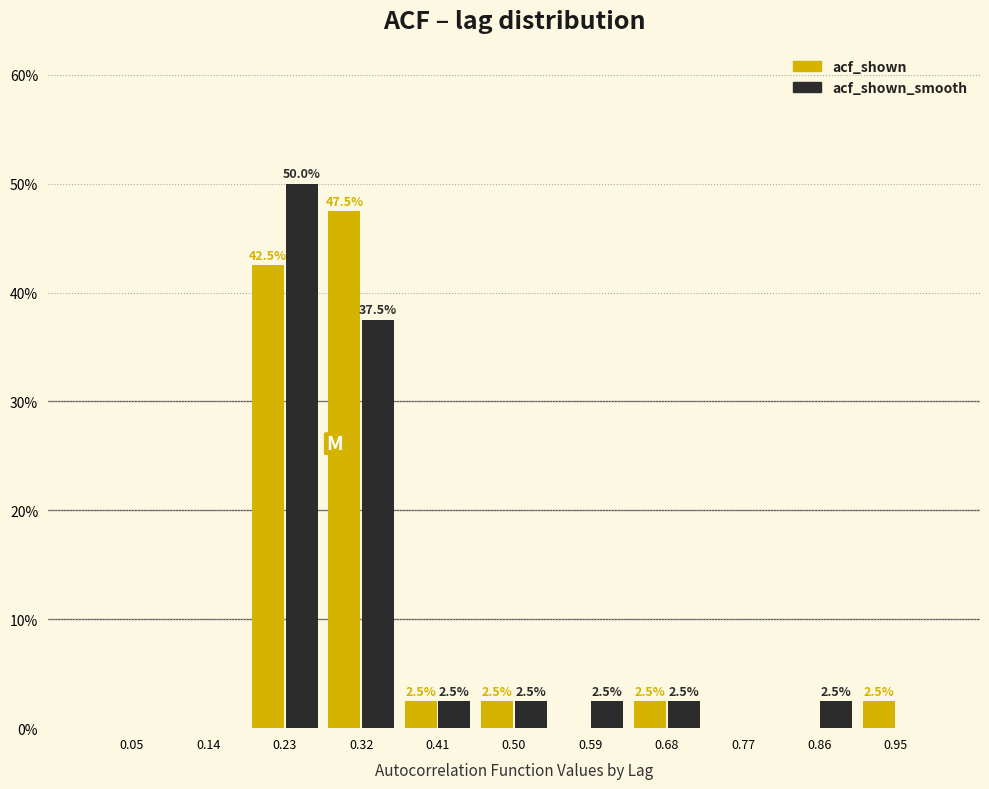

In the acf_shown_smooth series, which range on the x-axis has the tallest bar?

0.18 to 0.27